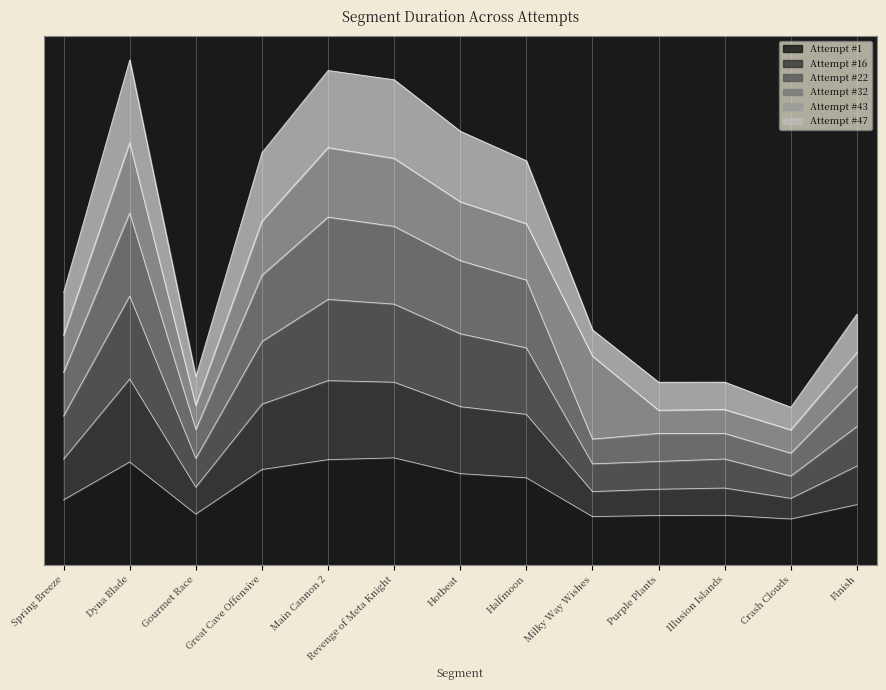

True or false: Attempt #22 has a value of 0.4 at Gourmet Race.

False